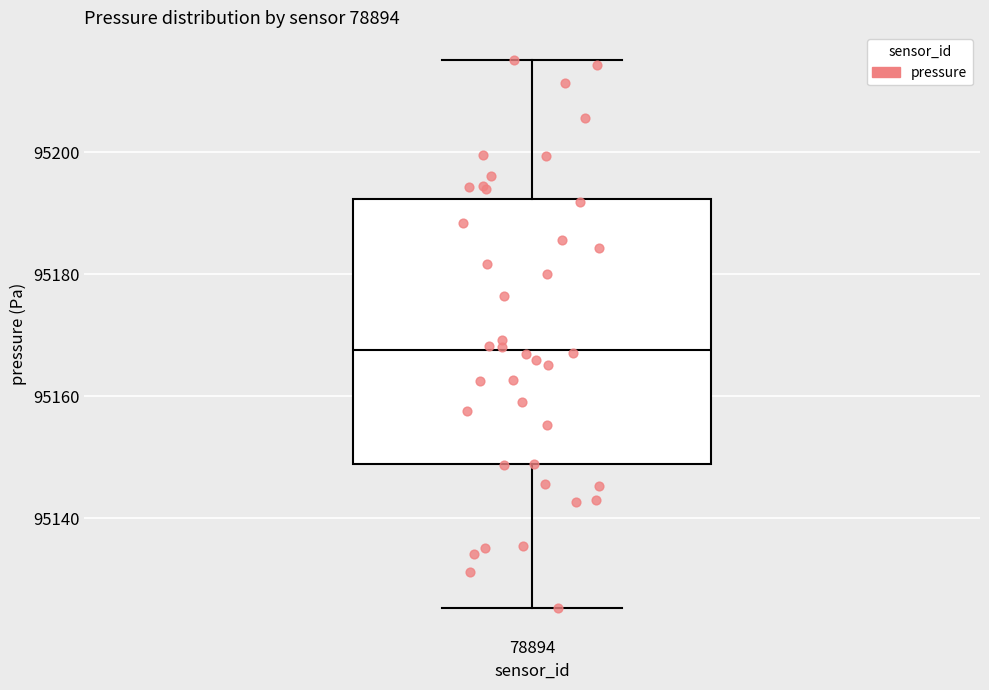

Where is the lower edge of the box at x = 78894 on the y-axis? The values are not printed on the chart, so give them approximately, as read against the axis.

95148